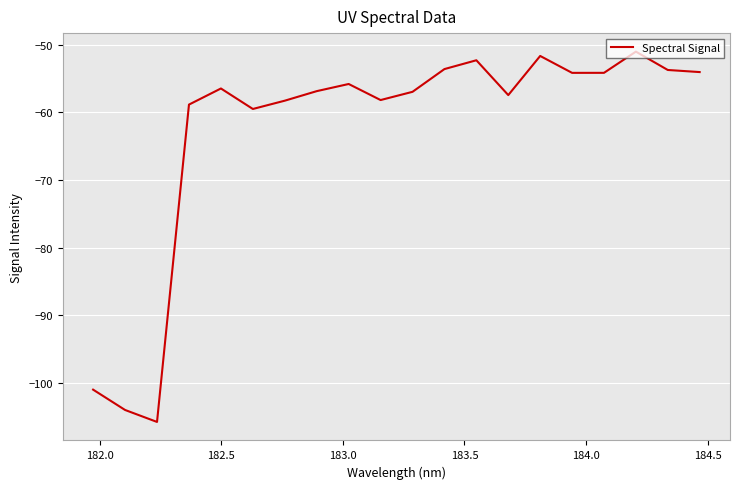

What is the minimum value shown in the chart?

-105.8